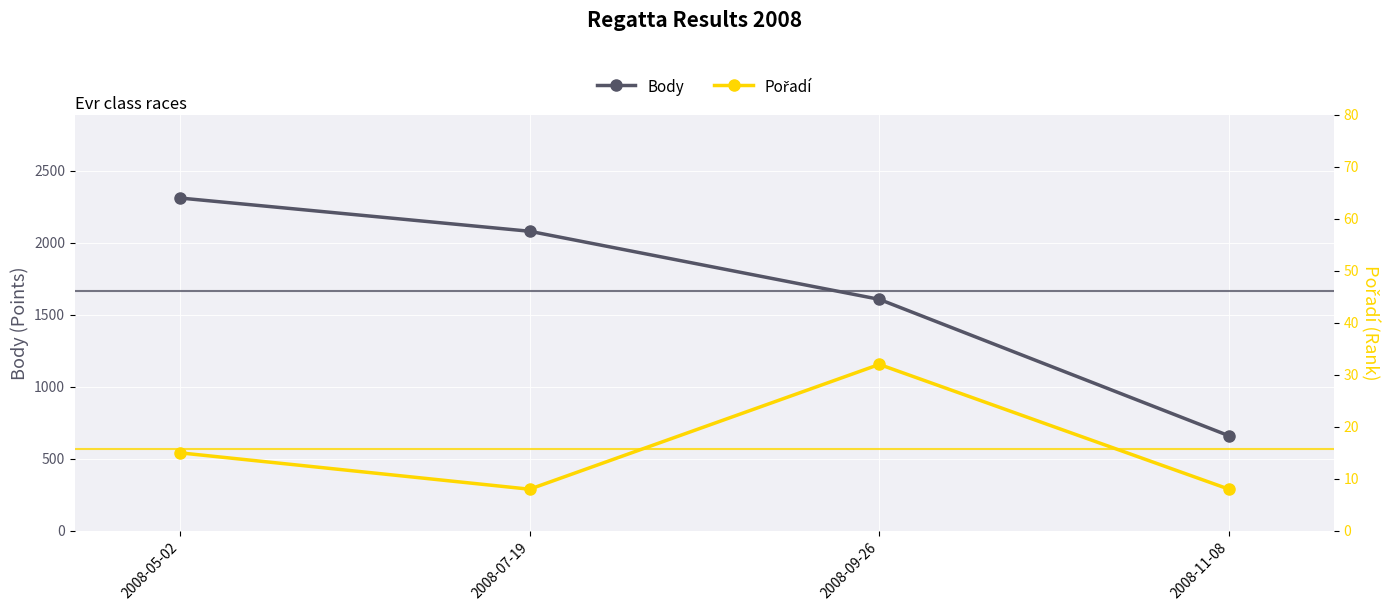

True or false: Body and Pořadí cross at least once.

False